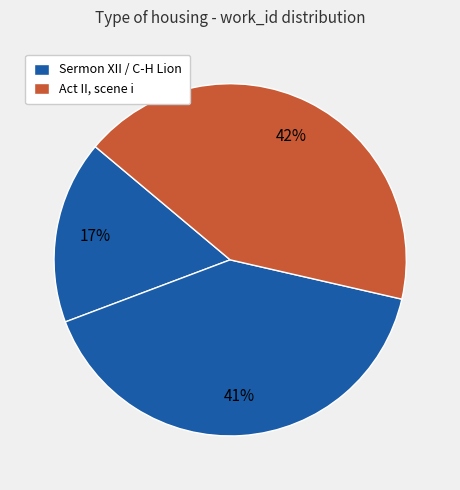

Count the number of slices in the pie.

3